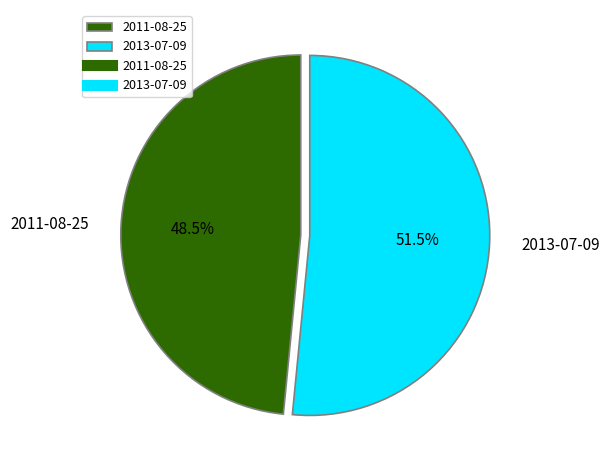

What is the smallest slice in the pie chart?

2011-08-25